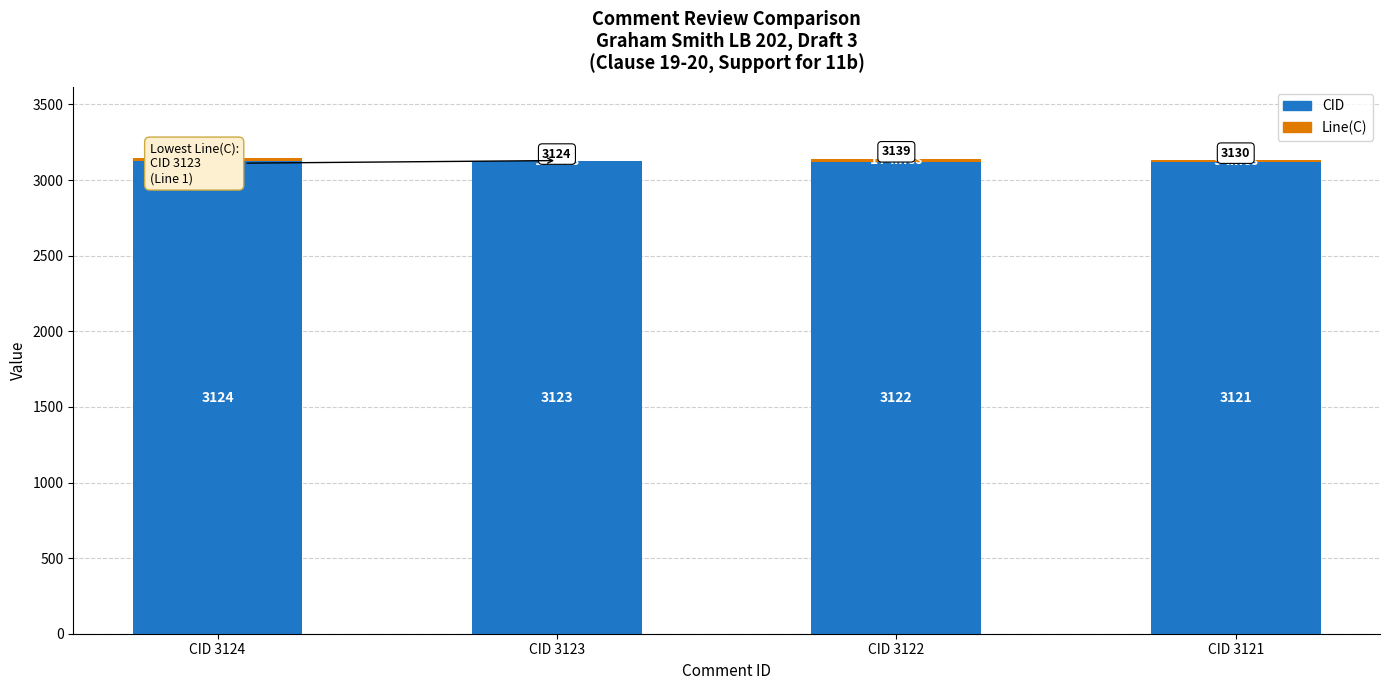

What is the difference between the CID values at CID 3123 and CID 3121?

2